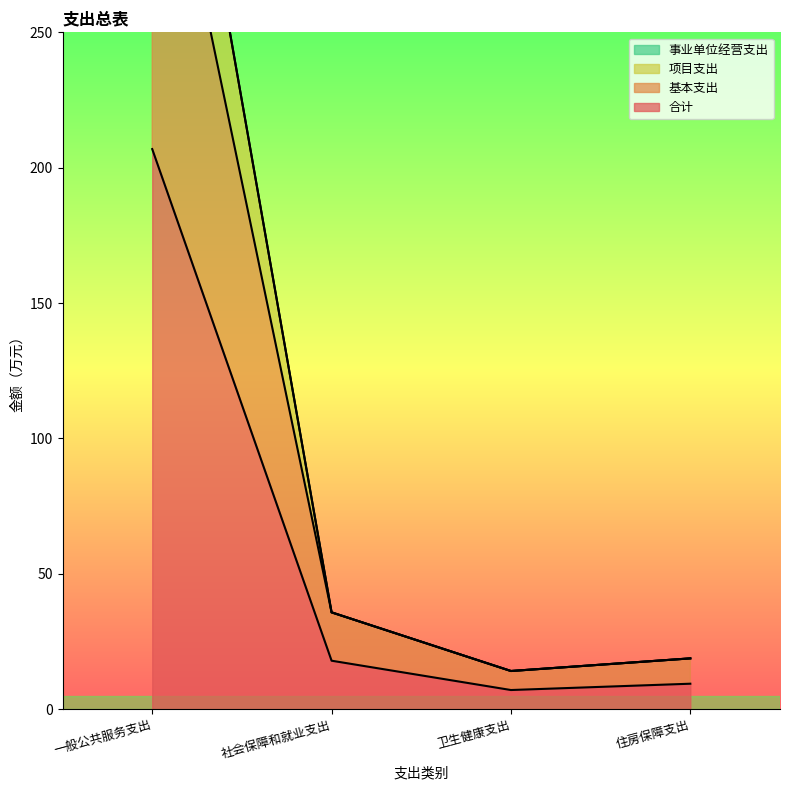

What is the difference between the maximum and minimum values in the 项目支出 series?

399.7